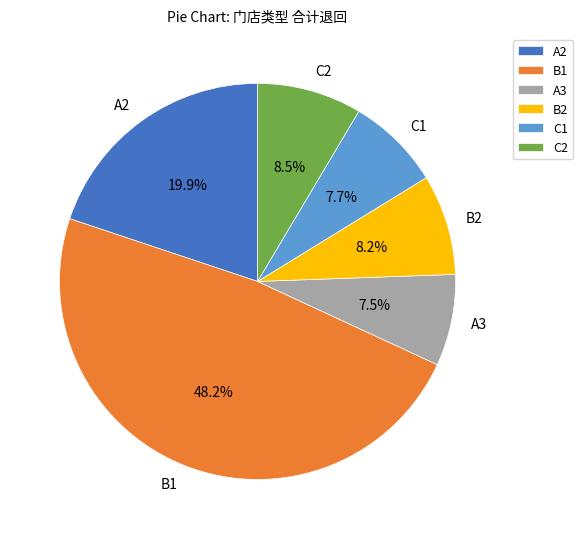

To the nearest percent, what portion does A2 represent?

20%